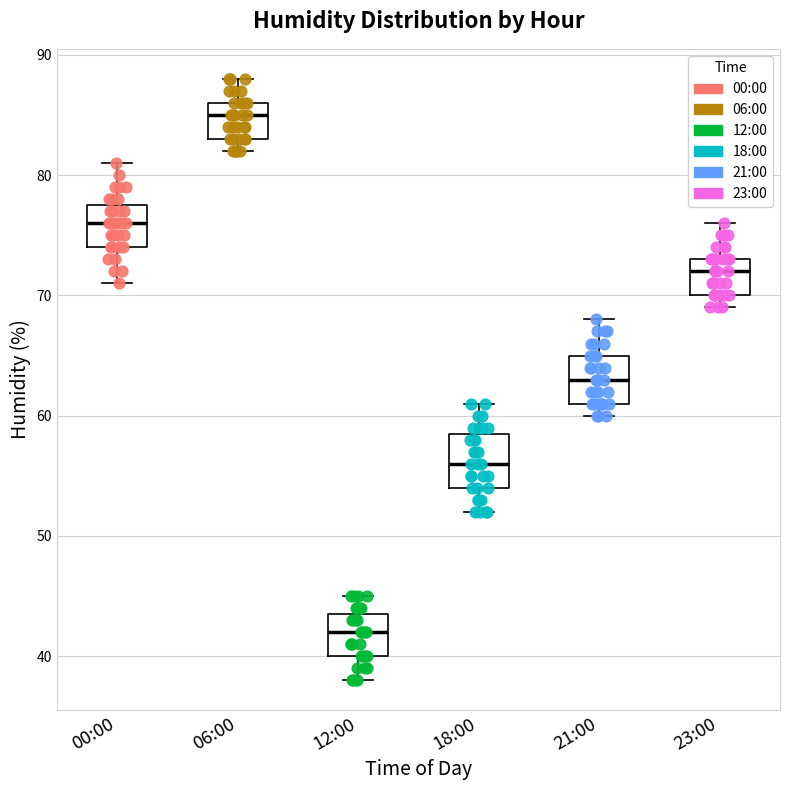

Reading left to right, read every box against the y-axis: the position of its median line, the range the box covers, and the ends of its whiskers. The values are not printed on the chart, so give them approximately, as read against the axis.

00:00: median 76, box 74 to 78, whiskers 71 to 81
06:00: median 85, box 83 to 86, whiskers 82 to 88
12:00: median 42, box 40 to 44, whiskers 38 to 45
18:00: median 56, box 54 to 59, whiskers 52 to 61
21:00: median 63, box 61 to 65, whiskers 60 to 68
23:00: median 72, box 70 to 73, whiskers 69 to 76